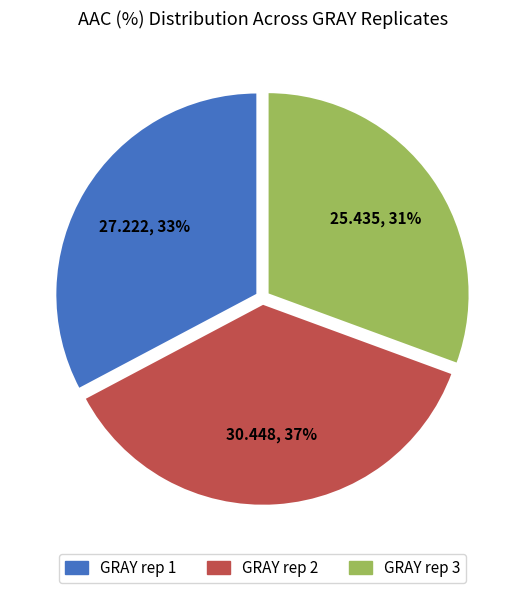

The GRAY rep 3 slice represents 17% of the pie. True or false?

False